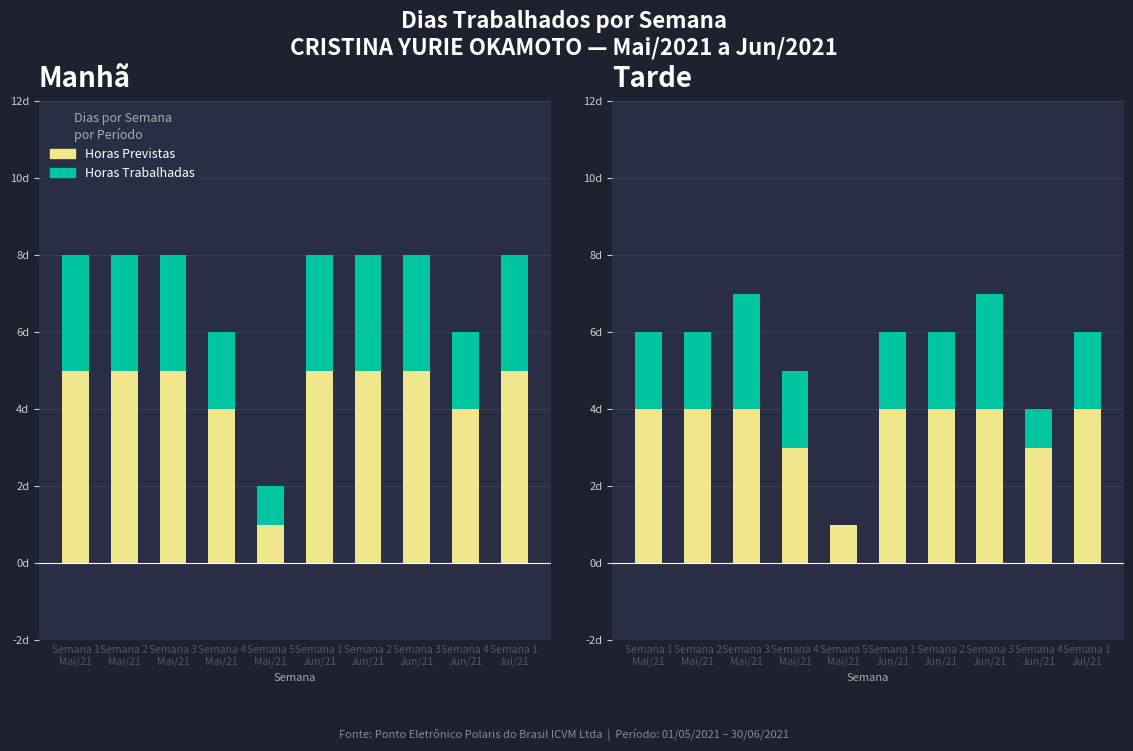

What is the difference between the maximum and second lowest values in the Horas Trabalhadas series?

2